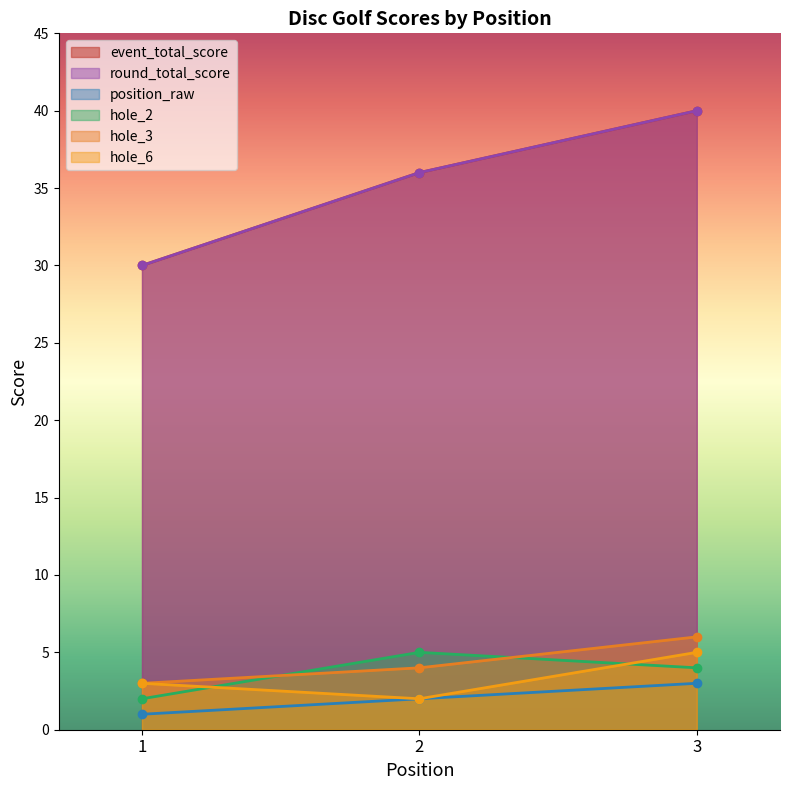

Which series has the largest range (max minus min)?

event_total_score